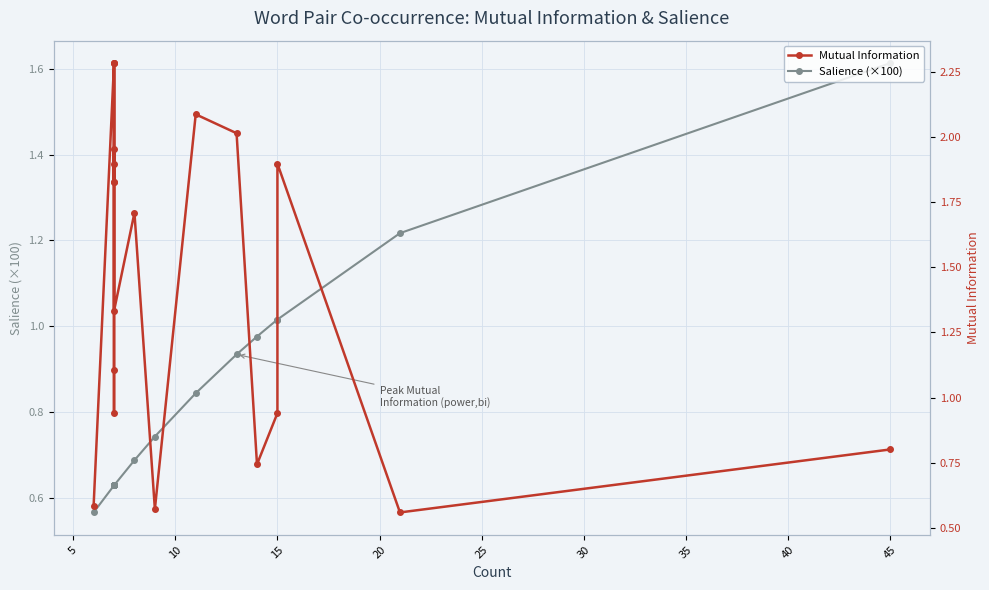

Which series has the largest total across all categories?

Mutual Information